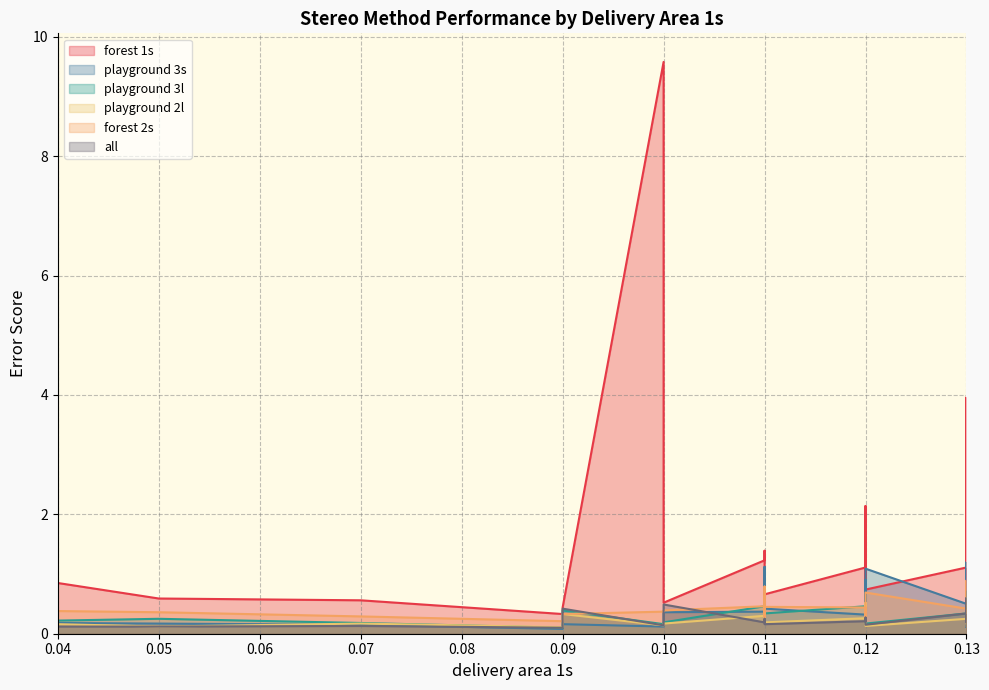

At which category is the sum across all series the highest?

0.1